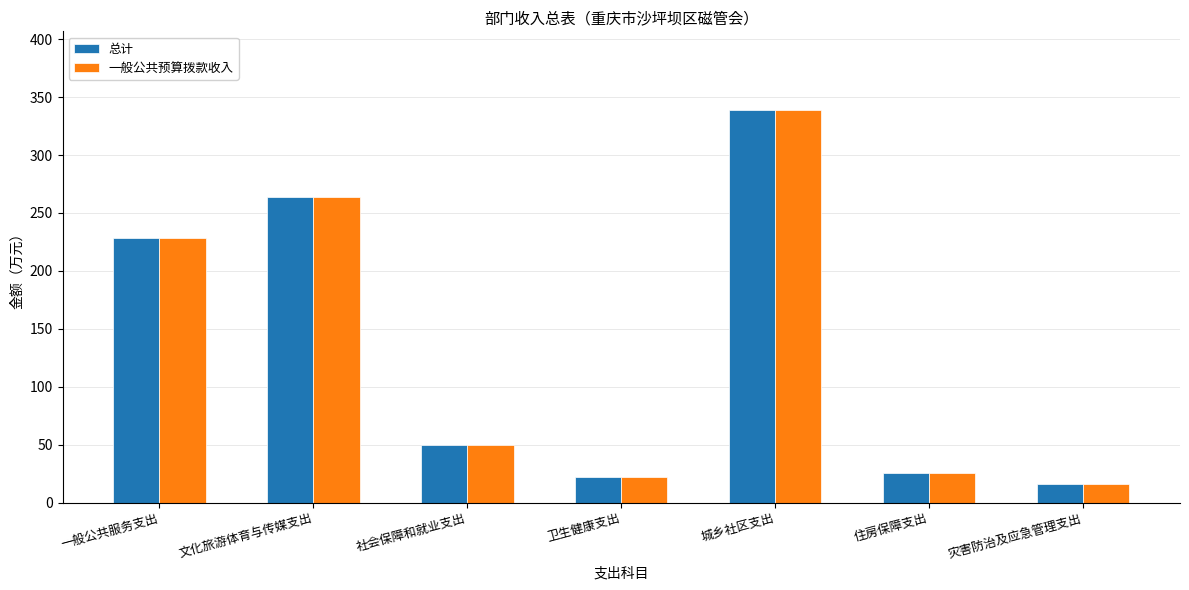

How many categories are shown in the chart?

7